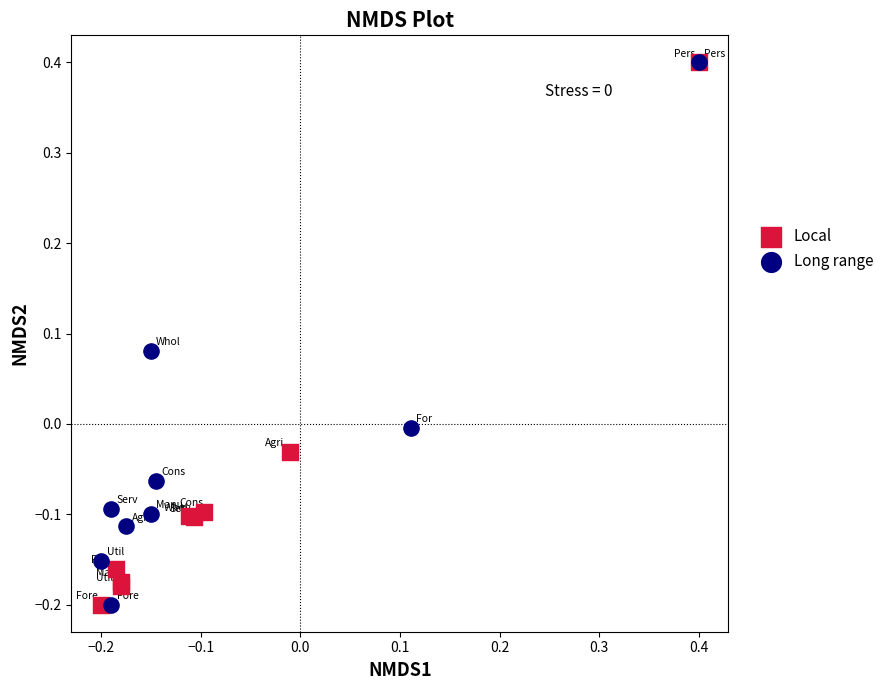

What are all the series names shown in the legend?

Local, Long range